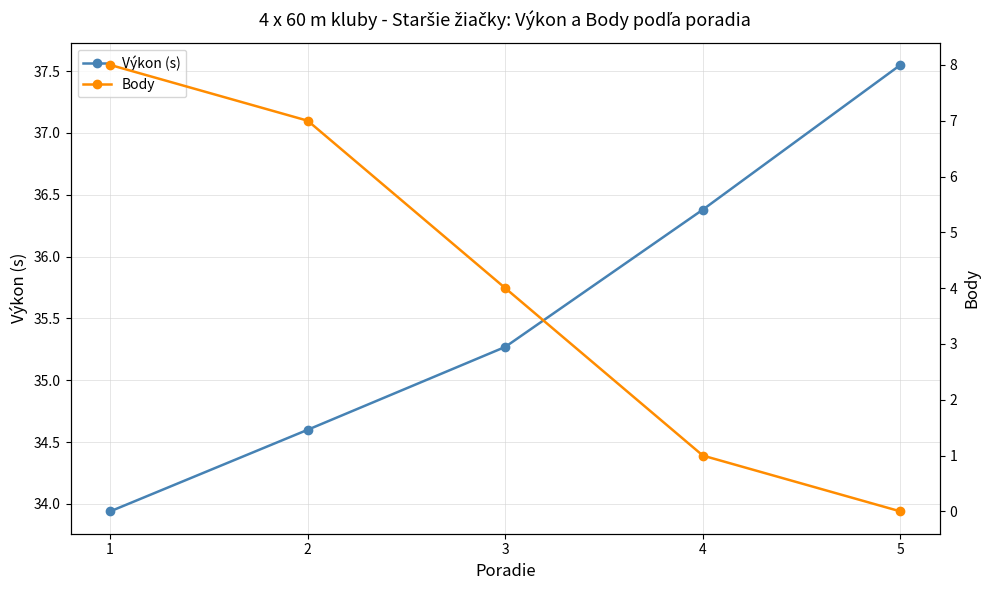

True or false: Výkon (s) and Body cross at least once.

False